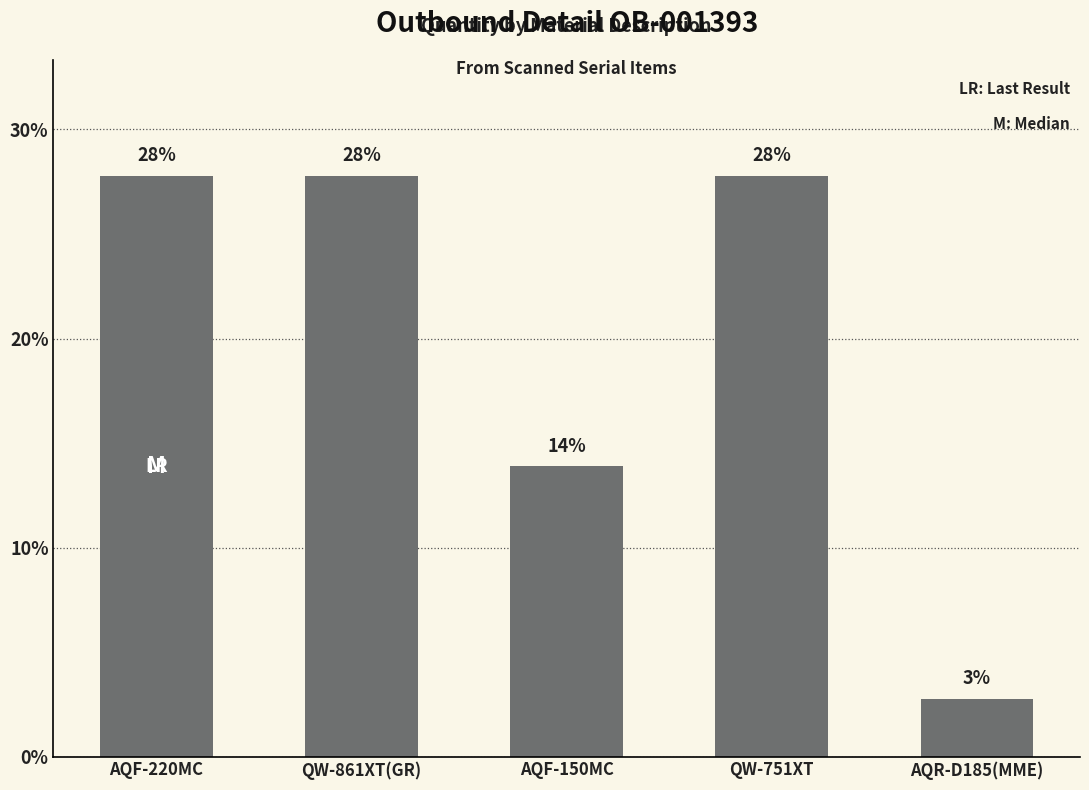

How many bars are there in total?

5